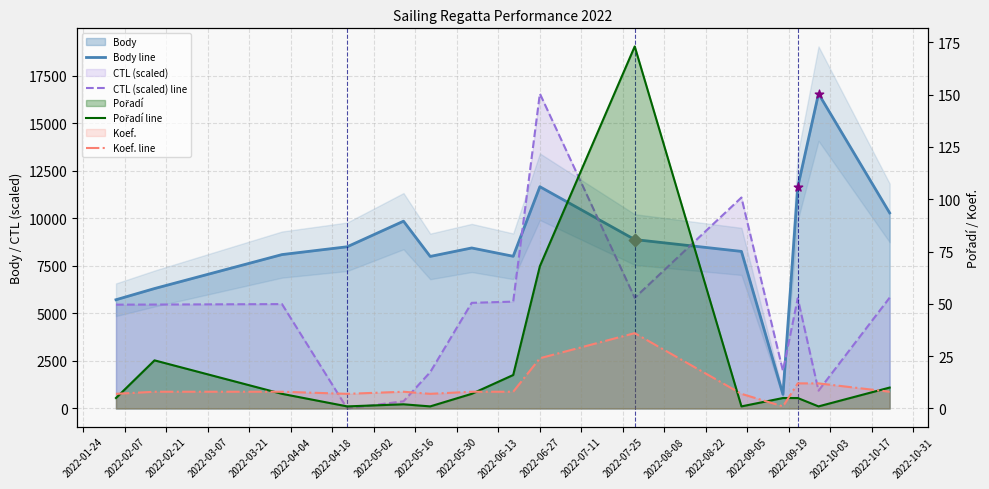

Which series has the widest spread of Y values?

CTL (scaled) line